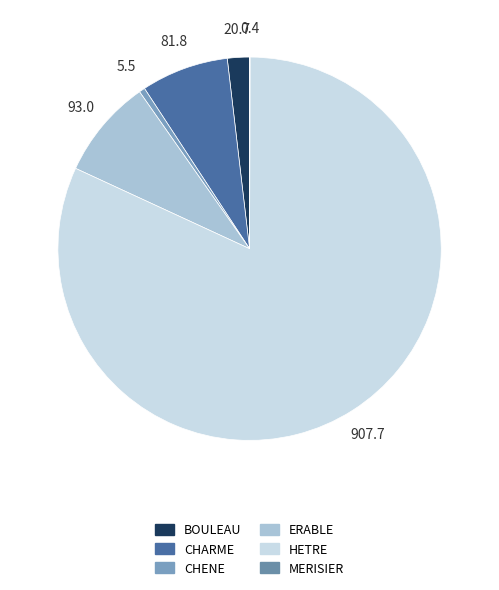

What is the smallest slice in the pie chart?

MERISIER